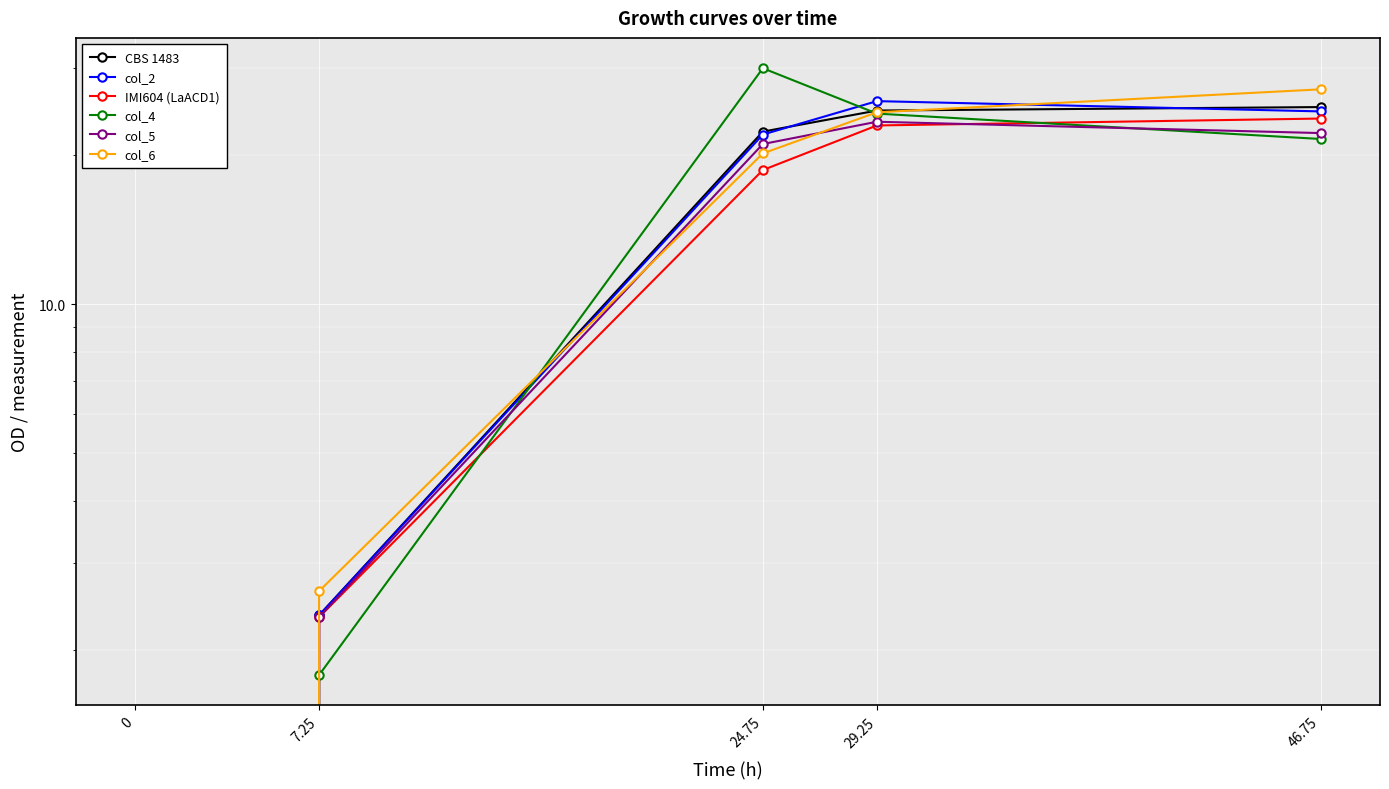

True or false: IMI604 (LaACD1) and col_6 intersect in this chart.

False